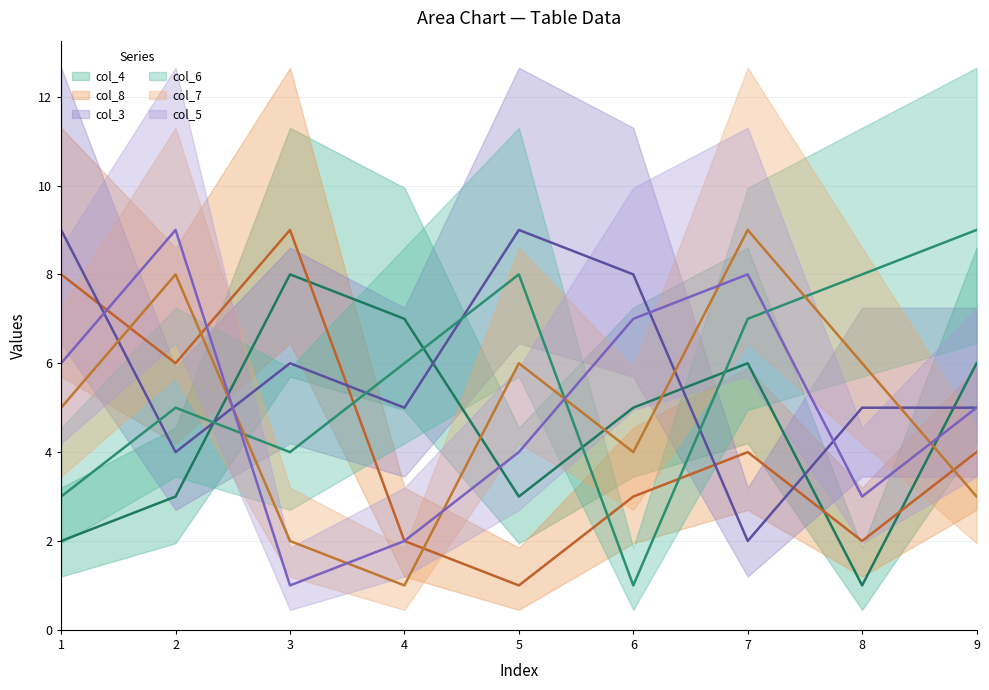

At which label does col_7 first exceed 5?

2